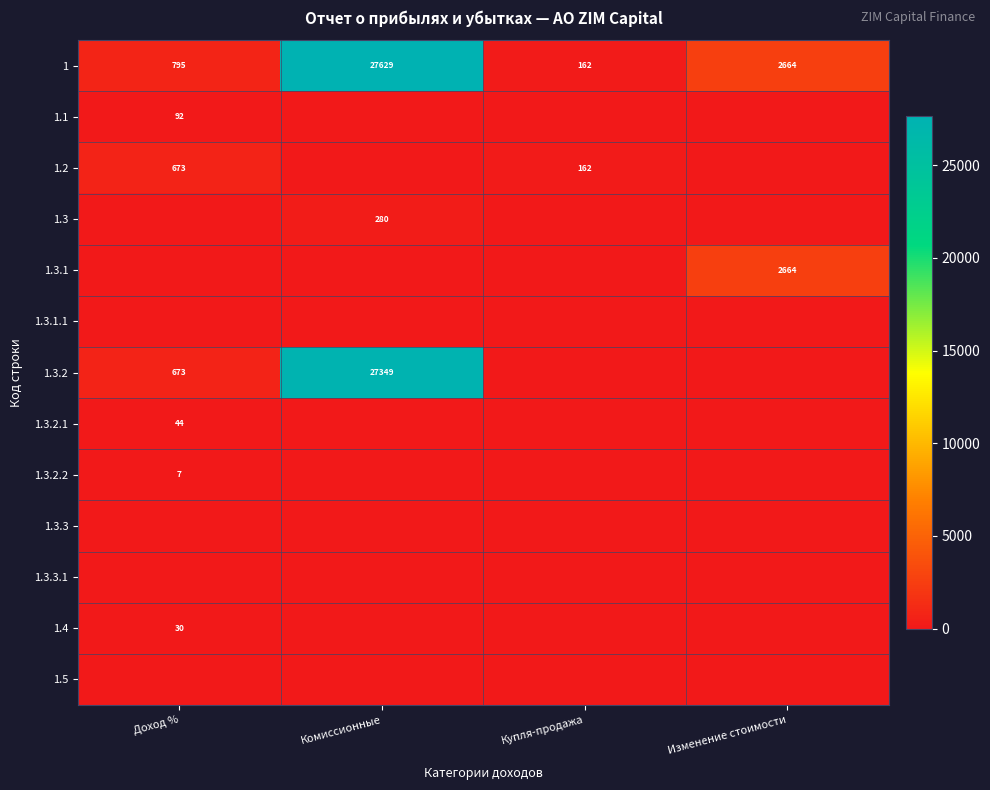

The value of 1.3.2 at Комиссионные is 27349. True or false?

True